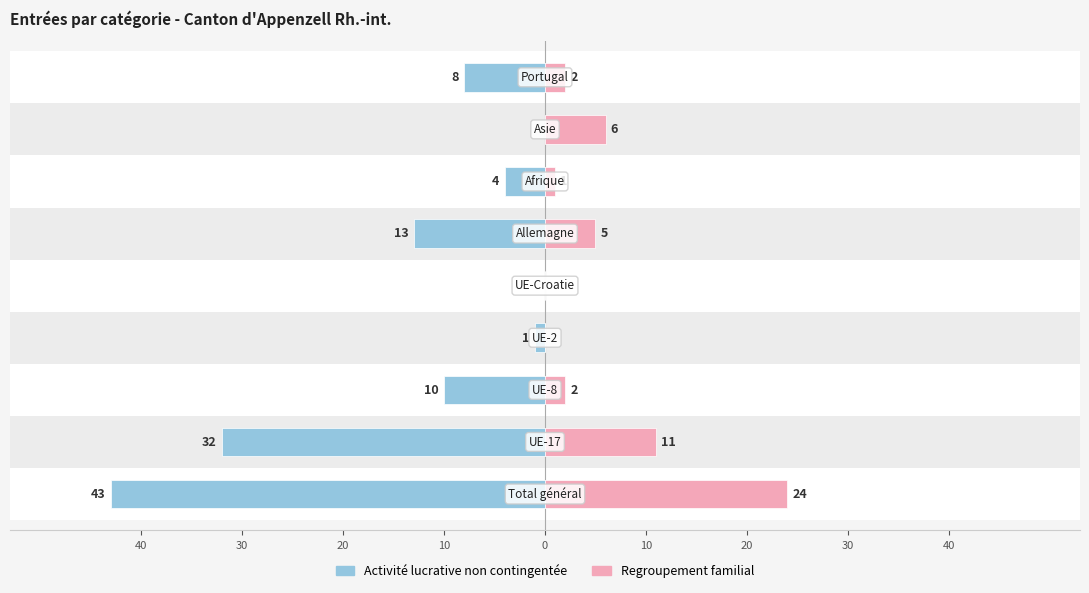

How many values in the Activité lucrative non contingentée series exceed -8?

4